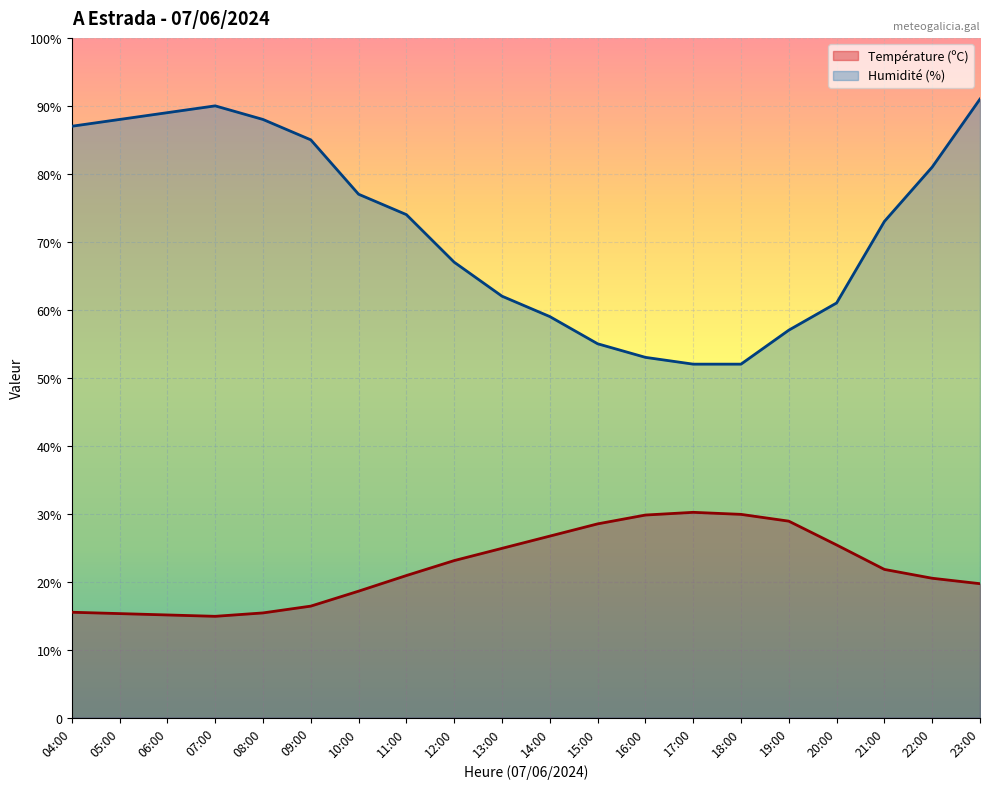

Reading left to right, what are all the values shown in this chart?

Température (ºC): 15.5	15.3	15.1	14.9	15.4	16.4	18.6	20.9	23.1	24.9	26.7	28.5	29.8	30.2	29.9	28.9	25.4	21.8	20.5	19.7
Humidité (%): 87.0	88.0	89.0	90.0	88.0	85.0	77.0	74.0	67.0	62.0	59.0	55.0	53.0	52.0	52.0	57.0	61.0	73.0	81.0	91.0